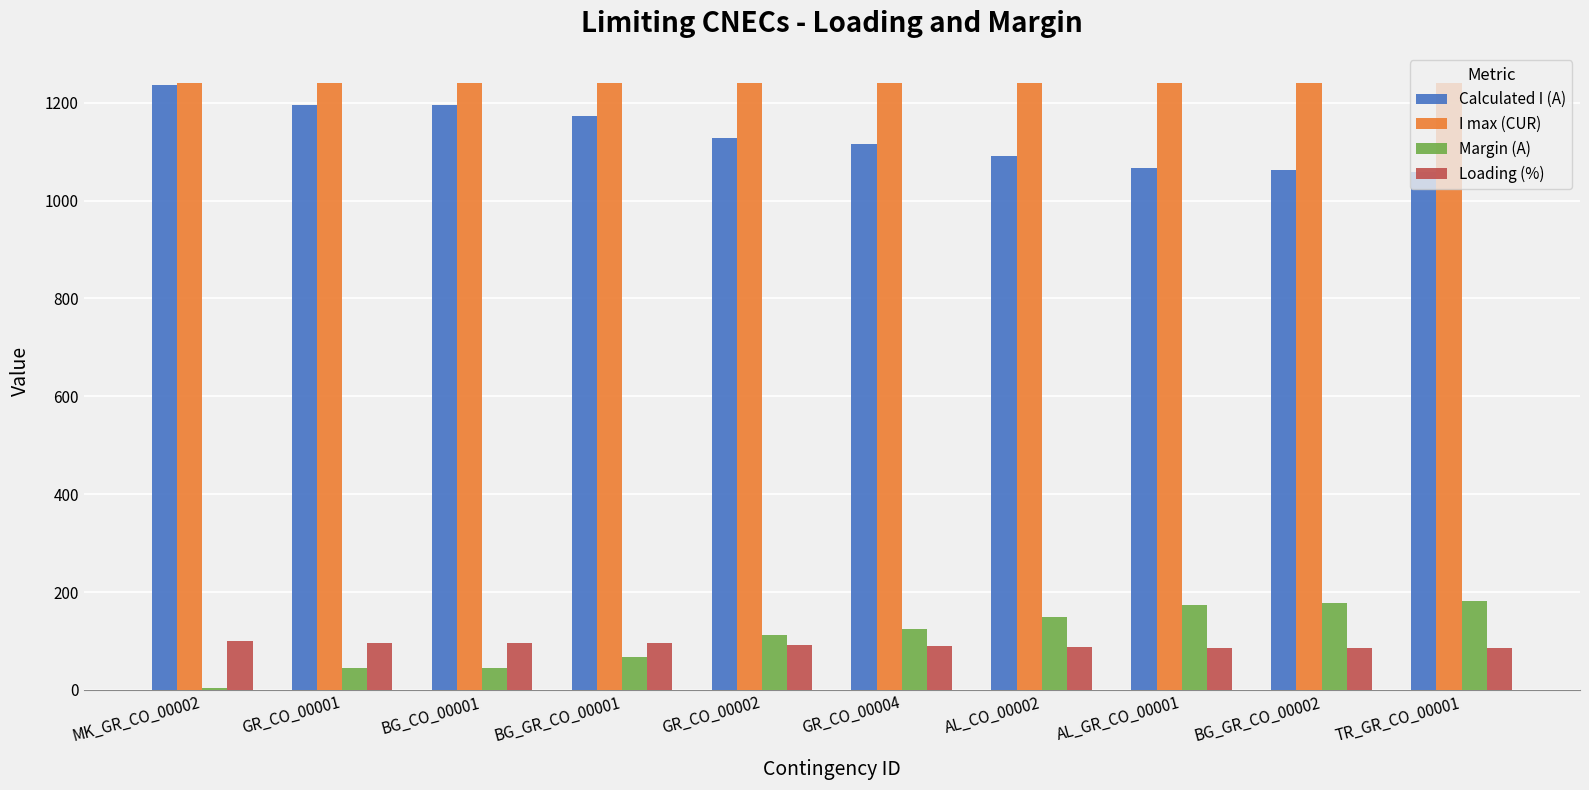

What position from the right is BG_GR_CO_00002?

2